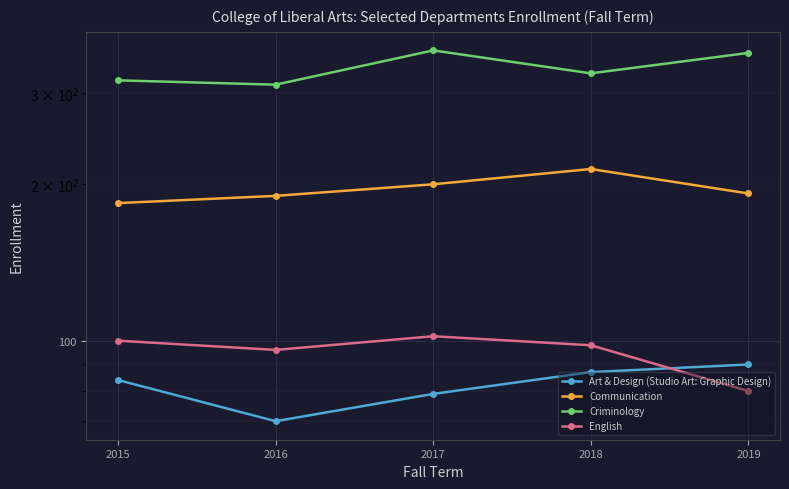

What are all the series names shown in the legend?

Art & Design (Studio Art: Graphic Design), Communication, Criminology, English